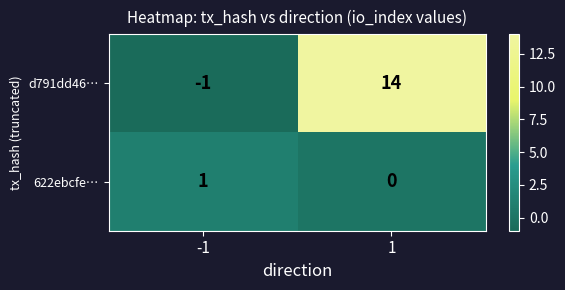

Rank the series by their average value, from lowest to highest.

622ebcfe…, d791dd46…